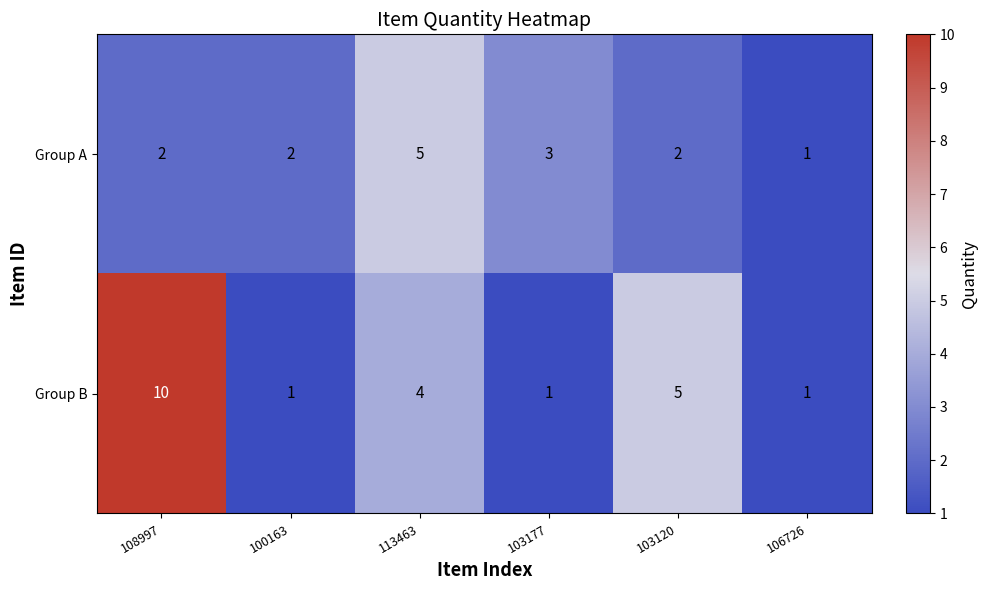

At which label does Group B first exceed 4?

108997